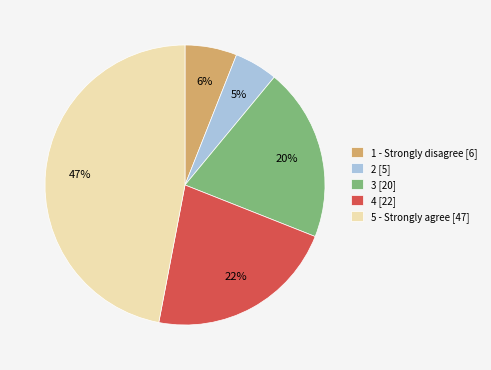

How many segments does this pie chart have?

5